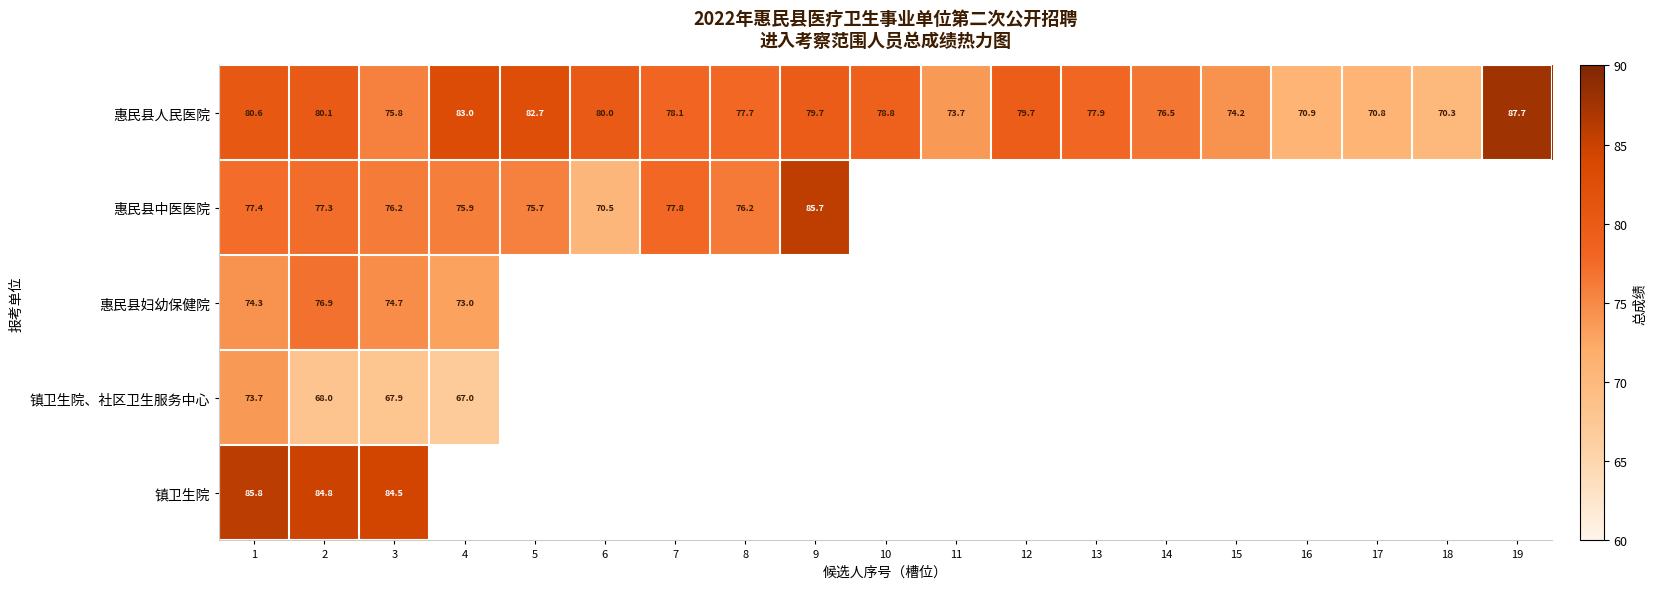

What is the spread (max minus min) of values at 4?

16.1